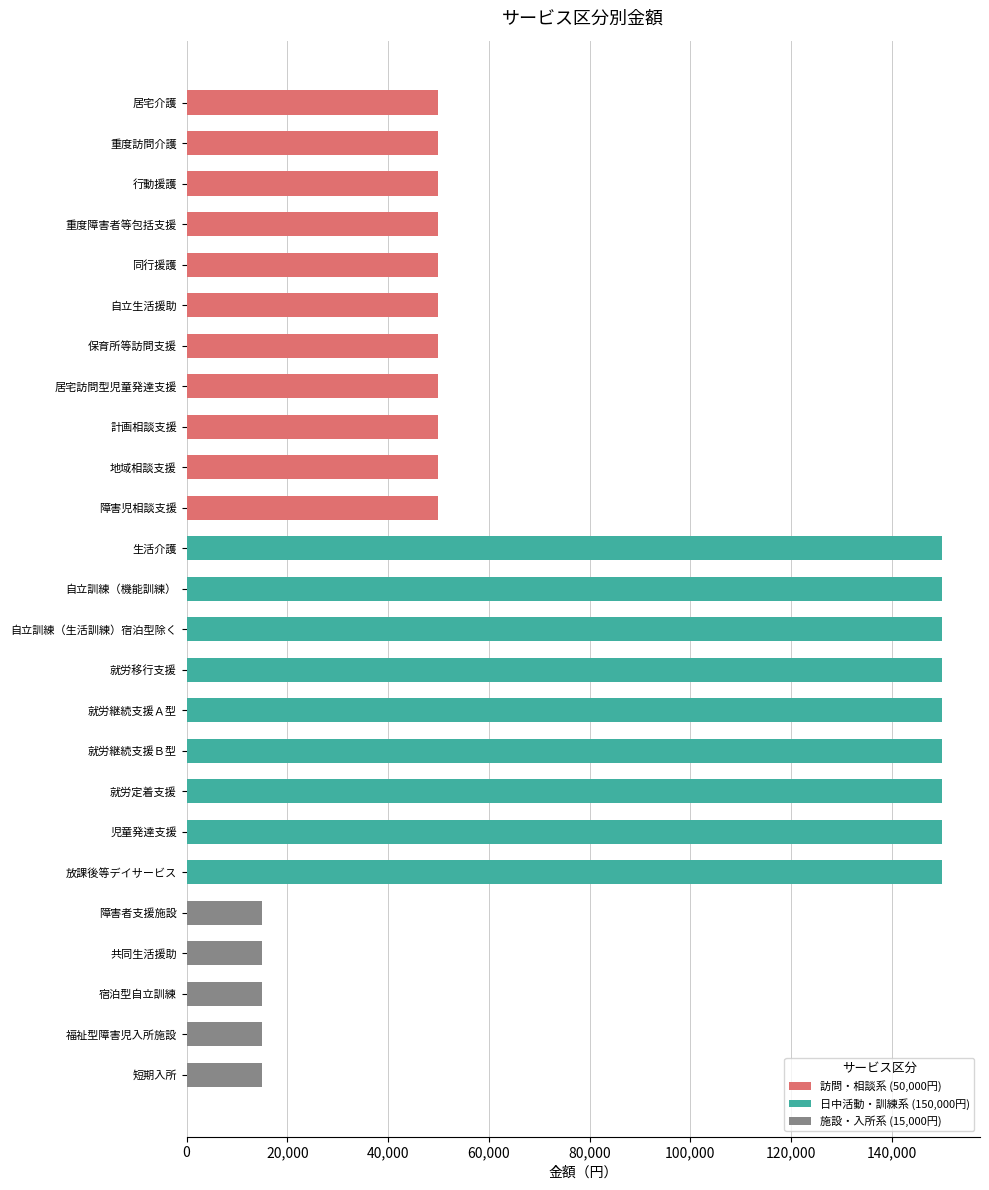

What is the greatest value displayed?

150000